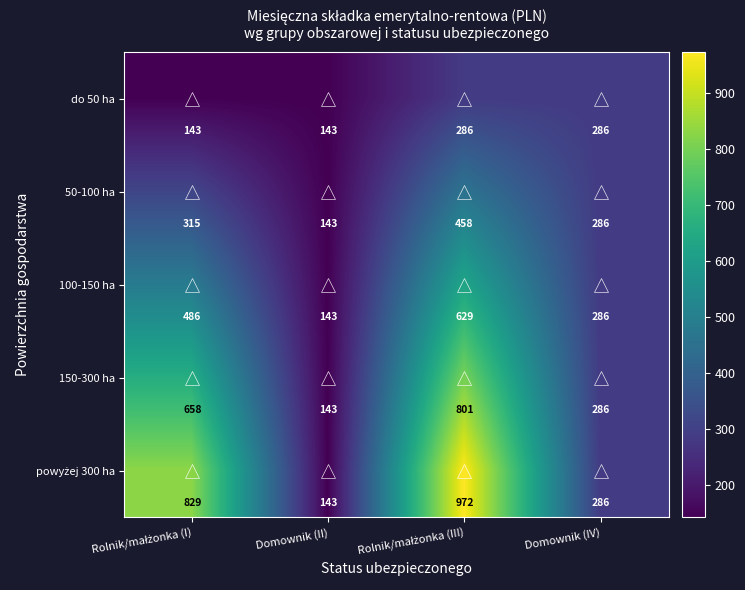

What is the approximate value of 100-150 ha at Domownik (II)?

143